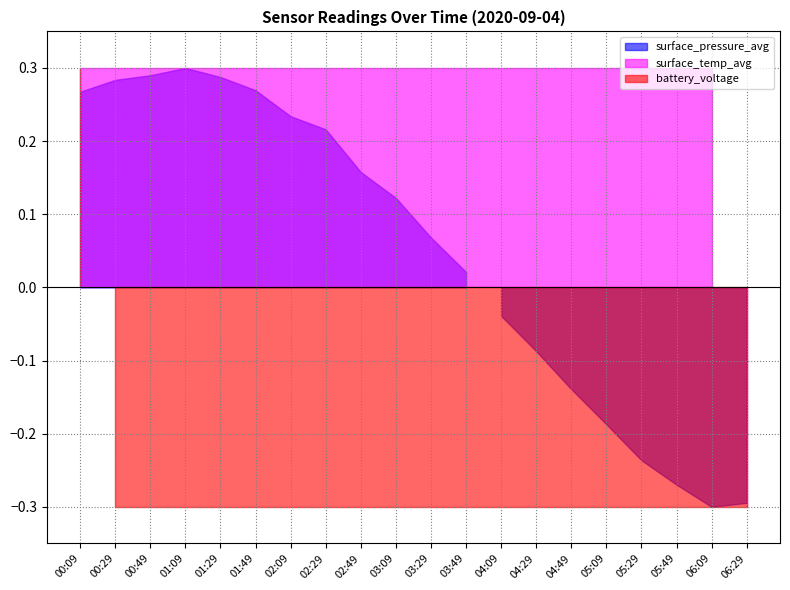

Rank the categories by surface_temp_avg value from highest to lowest.

00:09, 00:29, 00:49, 01:09, 01:29, 01:49, 02:09, 02:29, 02:49, 03:09, 03:29, 03:49, 04:09, 04:29, 04:49, 05:09, 05:29, 05:49, 06:09, 06:29